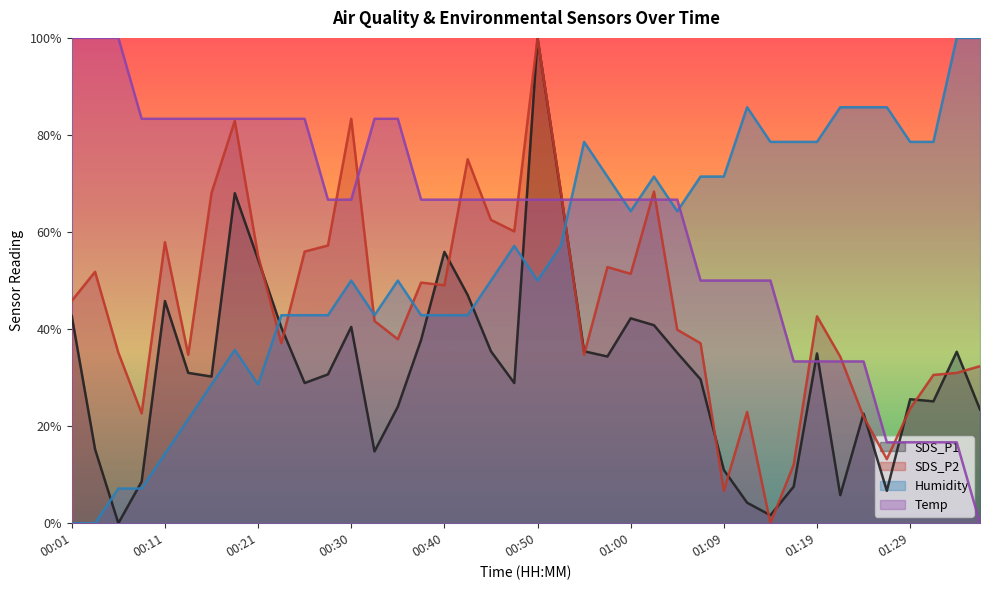

List the series in order of their overall mean, highest first.

Temp, Humidity, SDS_P2, SDS_P1